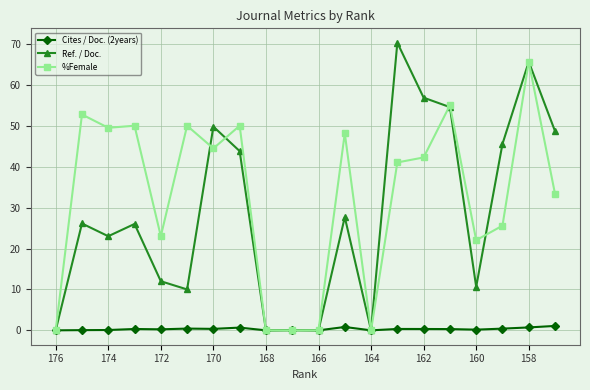

Rank the series by their maximum value, from highest to lowest.

Ref. / Doc., %Female, Cites / Doc. (2years)